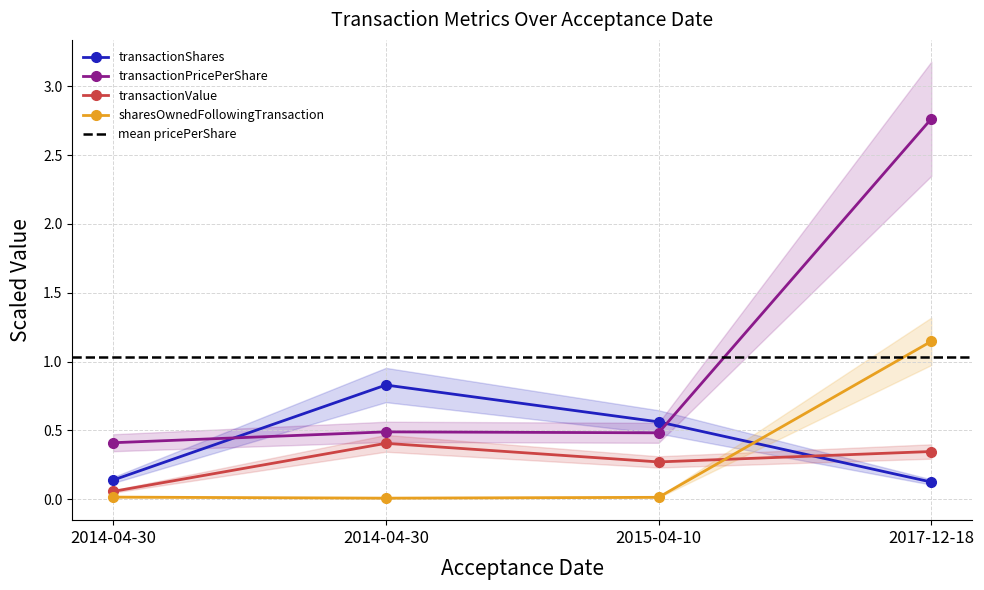

Reading left to right, what are all the values shown in this chart?

transactionShares: 2014-04-30=0.1	2014-04-30=0.8	2015-04-10=0.6	2017-12-18=0.1
transactionPricePerShare: 2014-04-30=0.4	2014-04-30=0.5	2015-04-10=0.5	2017-12-18=2.8
transactionValue: 2014-04-30=0.1	2014-04-30=0.4	2015-04-10=0.3	2017-12-18=0.3
sharesOwnedFollowingTransaction: 2014-04-30=0.0	2014-04-30=0.0	2015-04-10=0.0	2017-12-18=1.1